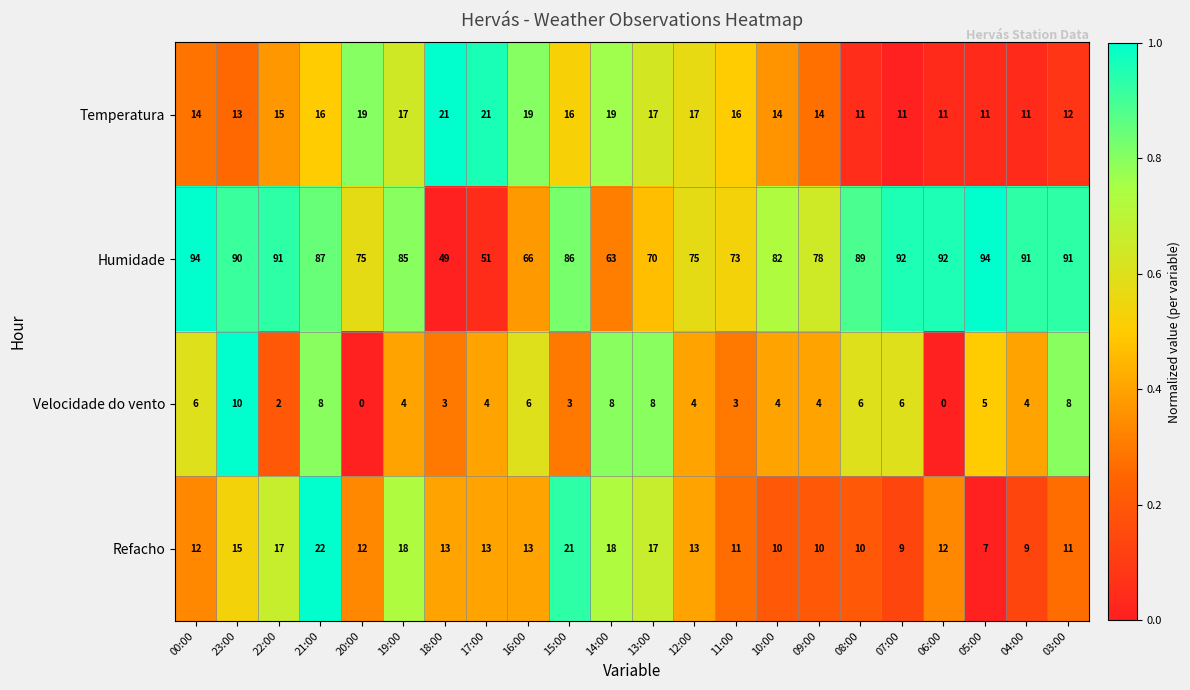

How many data points does each series have?

22